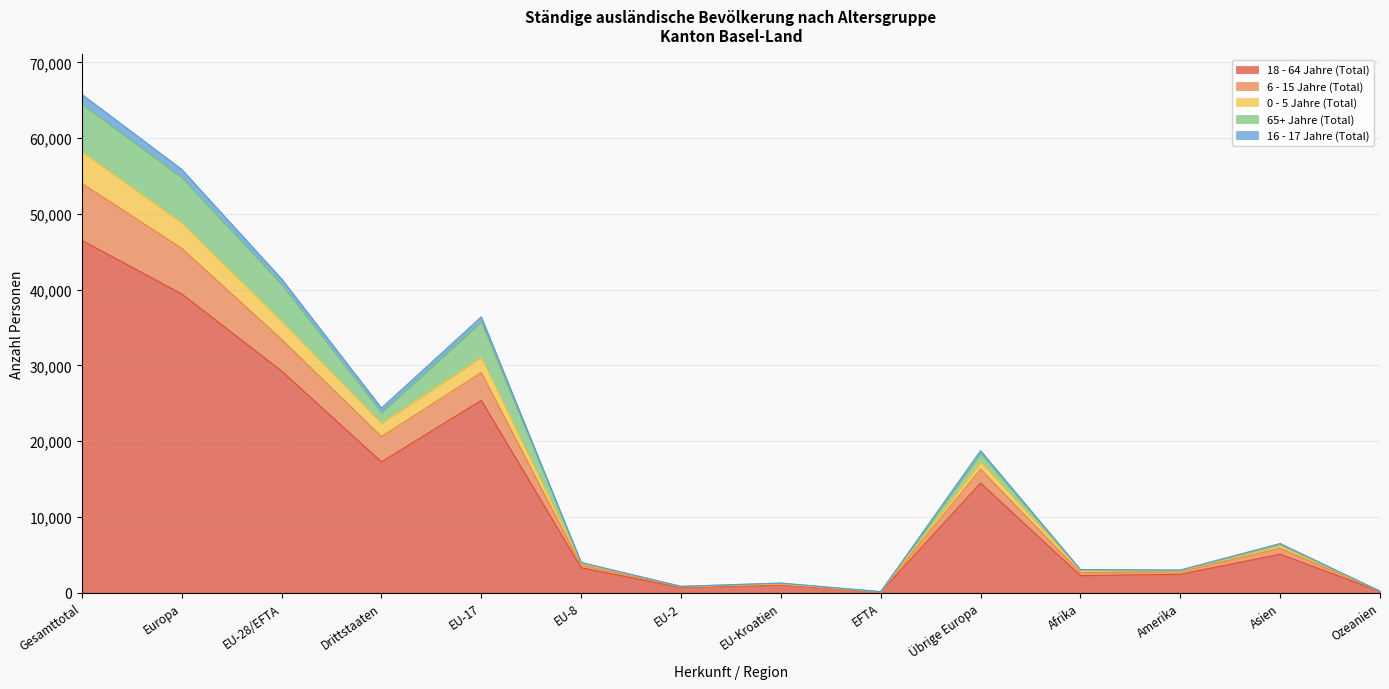

At which label does 18 - 64 Jahre (Total) reach its minimum?

EFTA